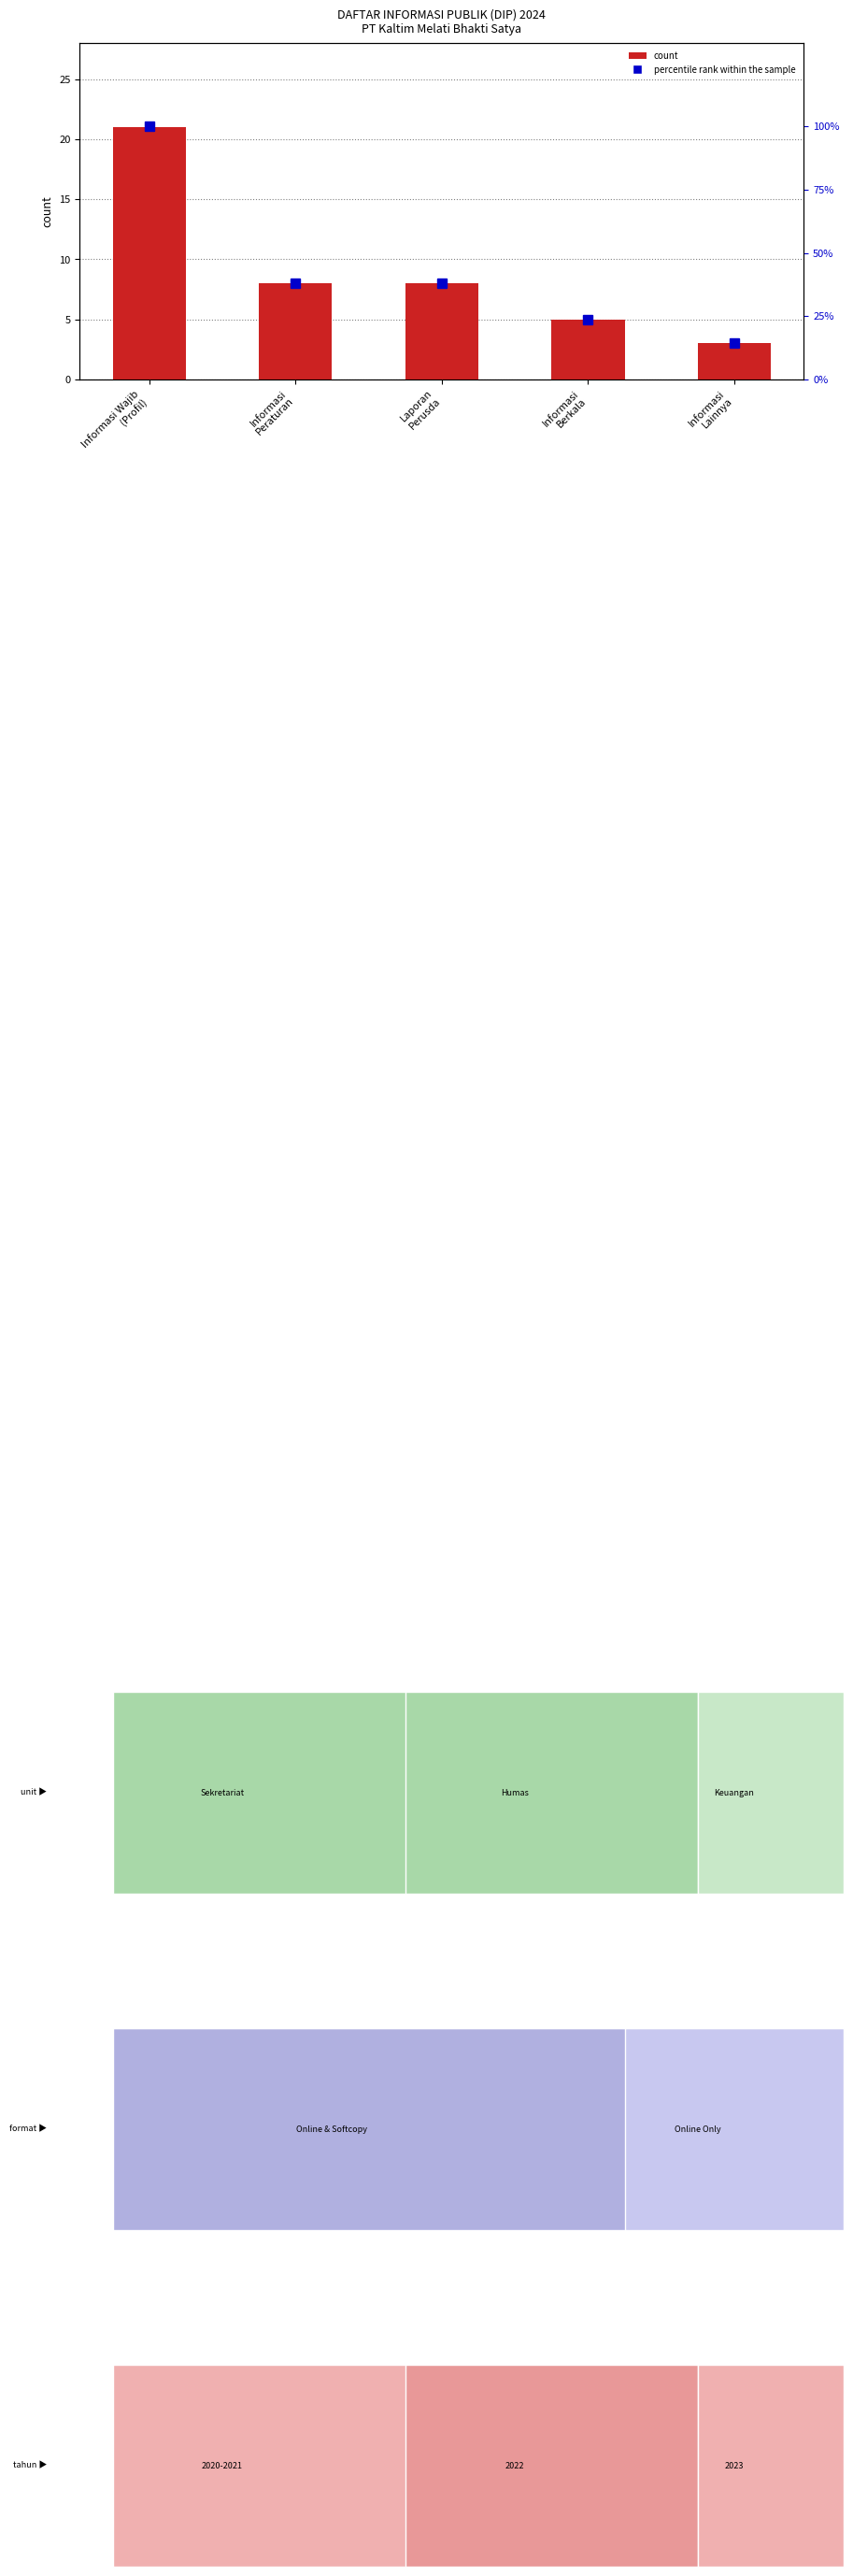

How many values in the percentile rank within the sample series exceed 38?

3